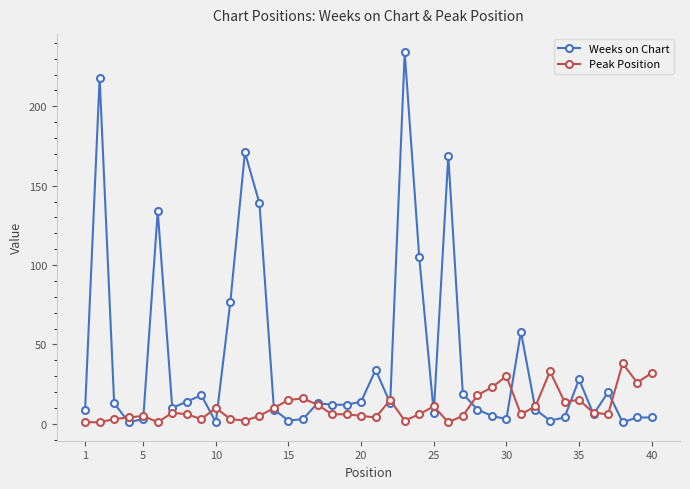

Rank the series by their maximum value, from highest to lowest.

Weeks on Chart, Peak Position